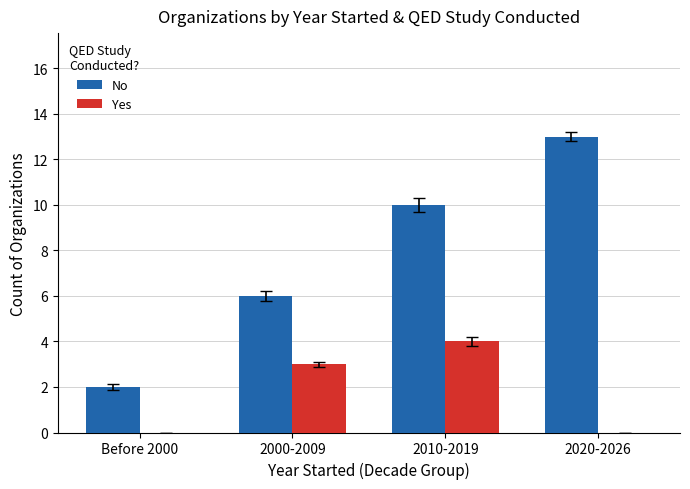

How many data points does each series have?

4